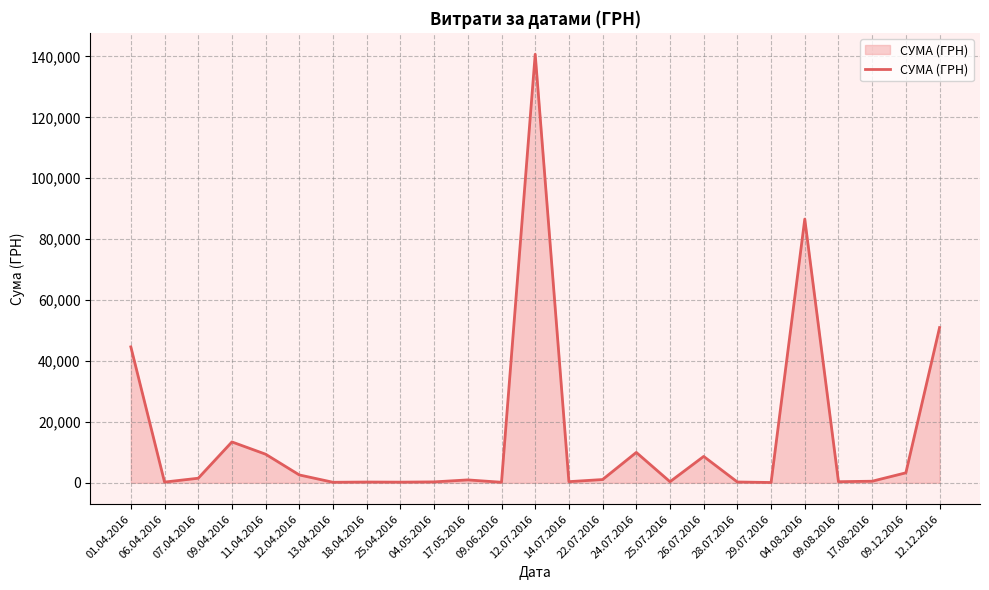

How many categories are shown in the chart?

25